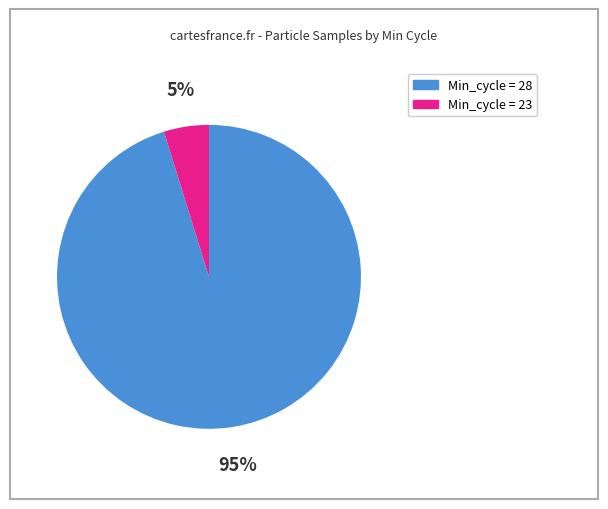

To the nearest percent, what is the average slice percentage?

50%